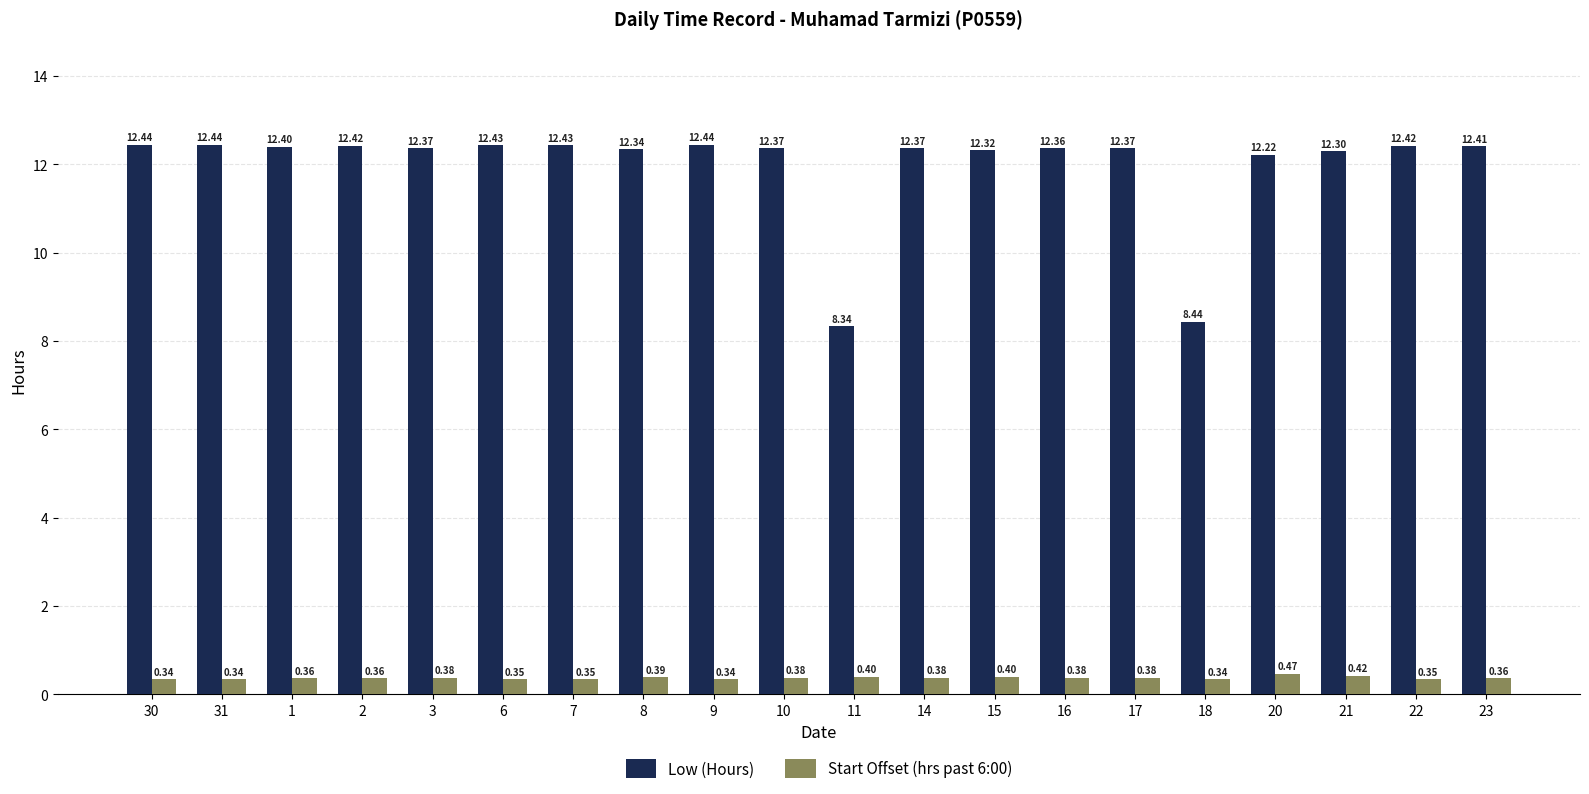

What is the average value of the Low (Hours) series?

12.0